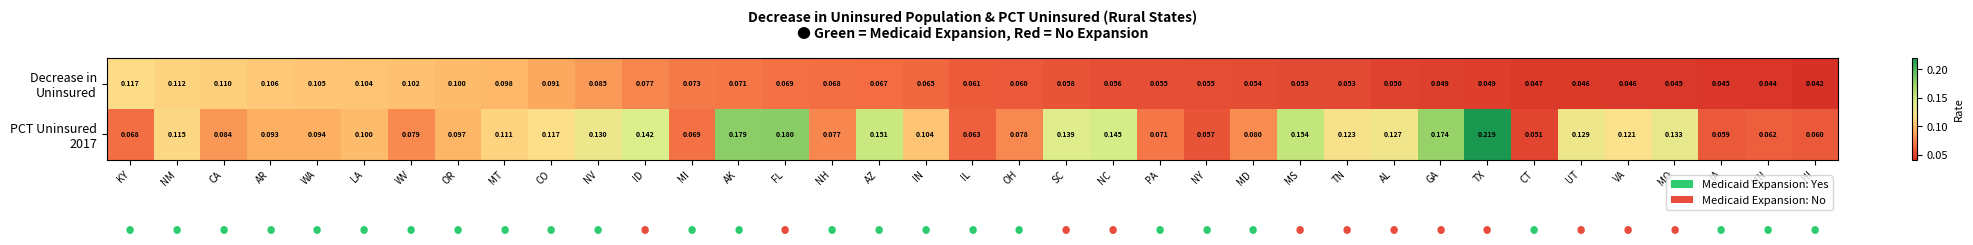

At which category is the sum across all series the highest?

TX